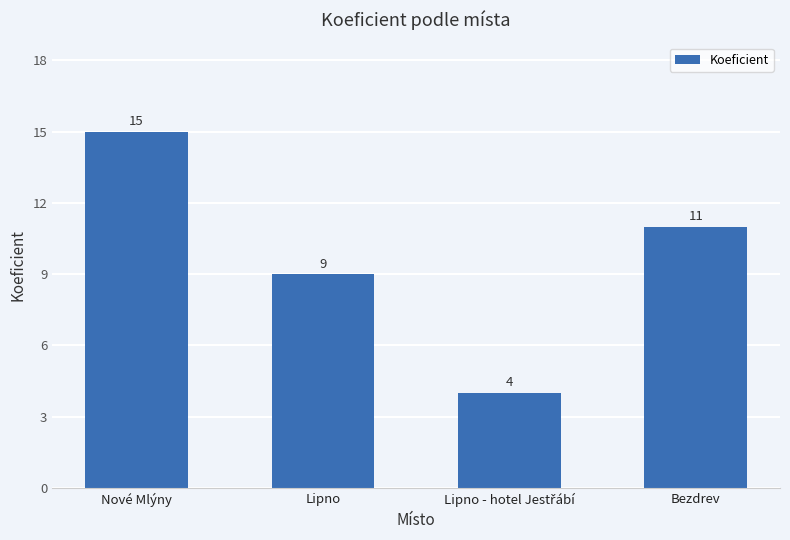

What is the sum of the values at Lipno and Nové Mlýny?

24